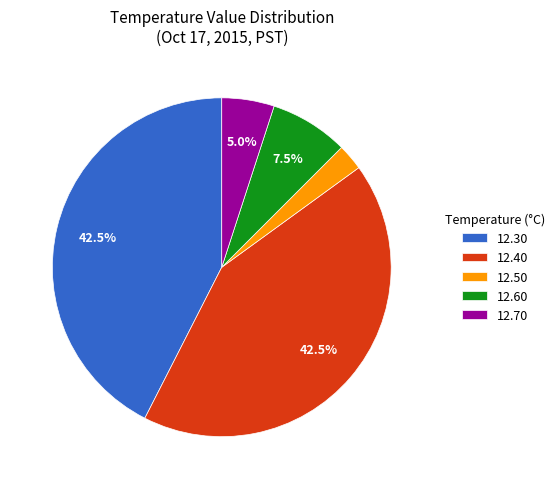

Combined, what portion of the pie is 12.70 and 12.40?

47.5%